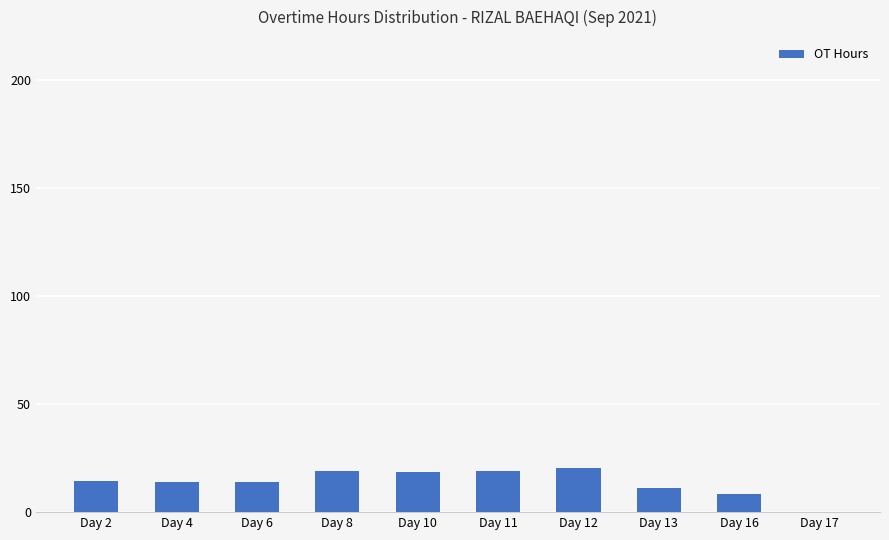

What is the maximum value shown in the chart?

20.6